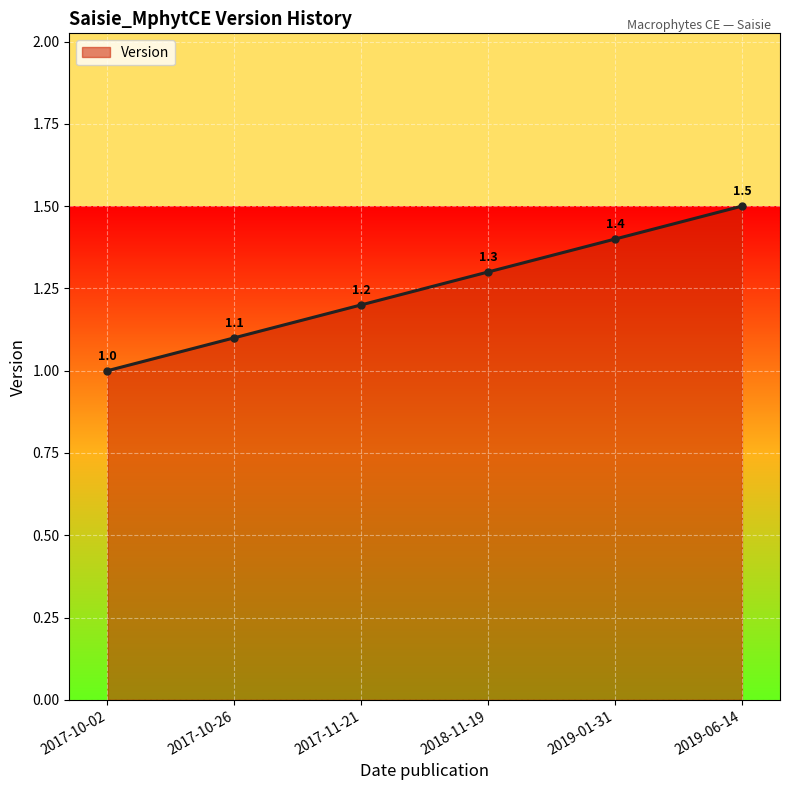

How many values are between 1 and 2?

6